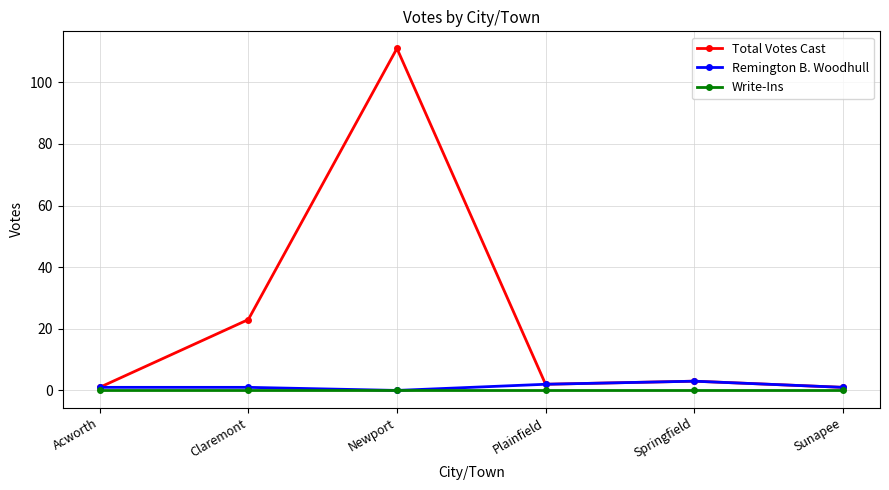

At which category is the sum across all series the highest?

Newport